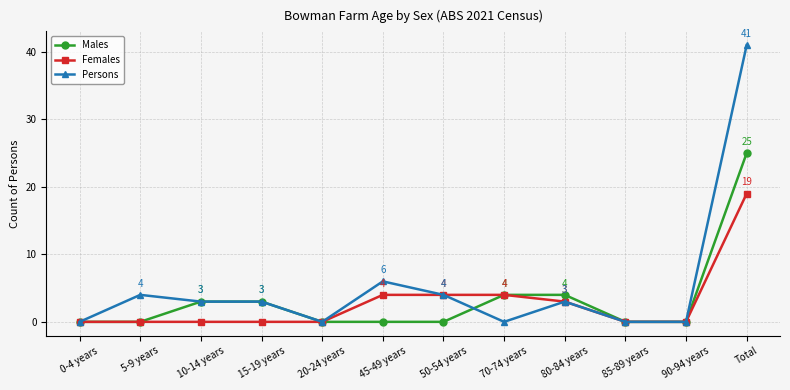

Which series has the largest range (max minus min)?

Persons